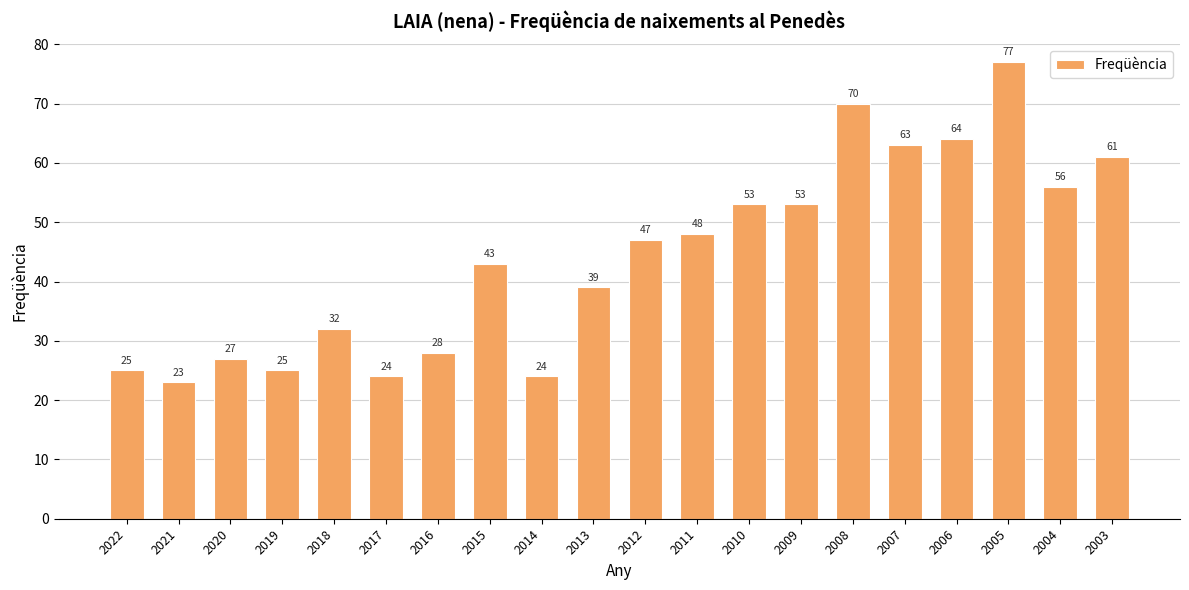

Approximately how many times larger is the value at 2013 compared to 2004?

0.7